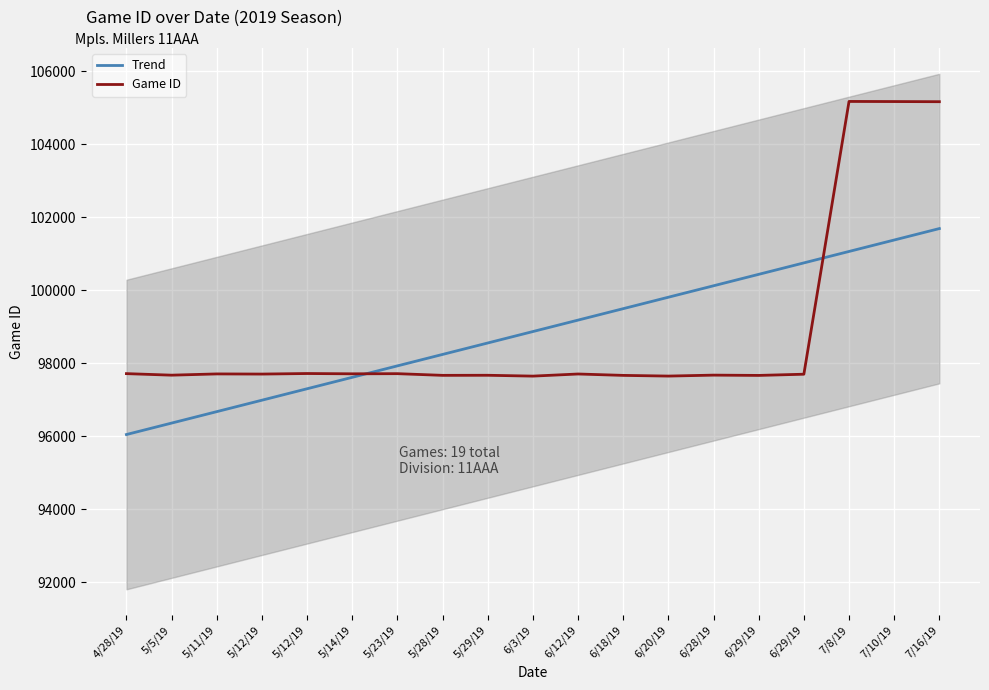

How many data points in Trend are above 98870?

10